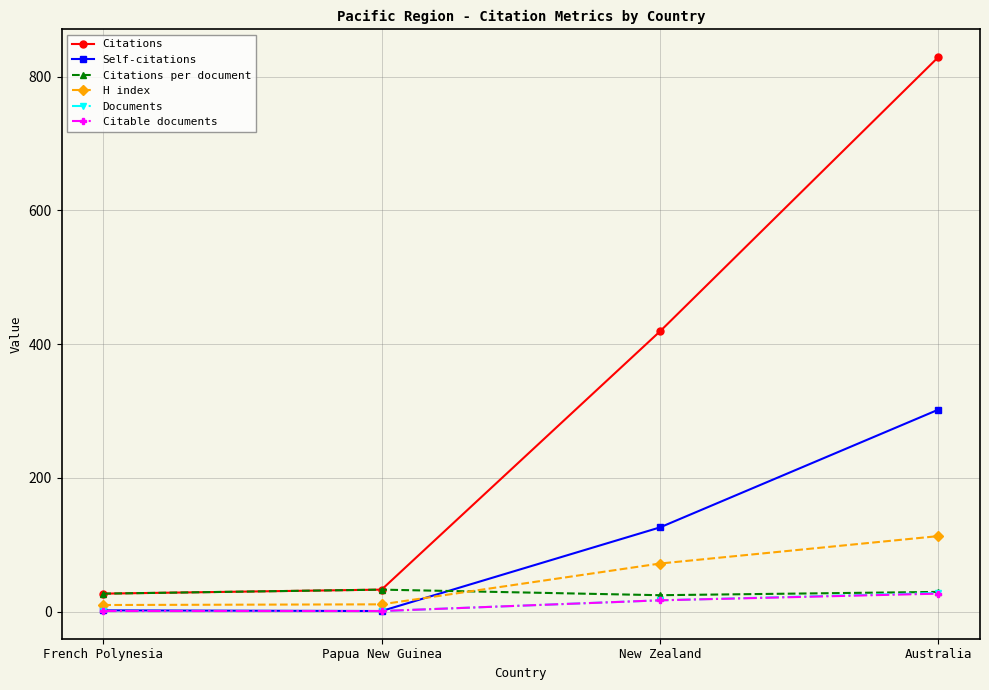

True or false: Self-citations has more than 2 points higher than both neighbors.

False